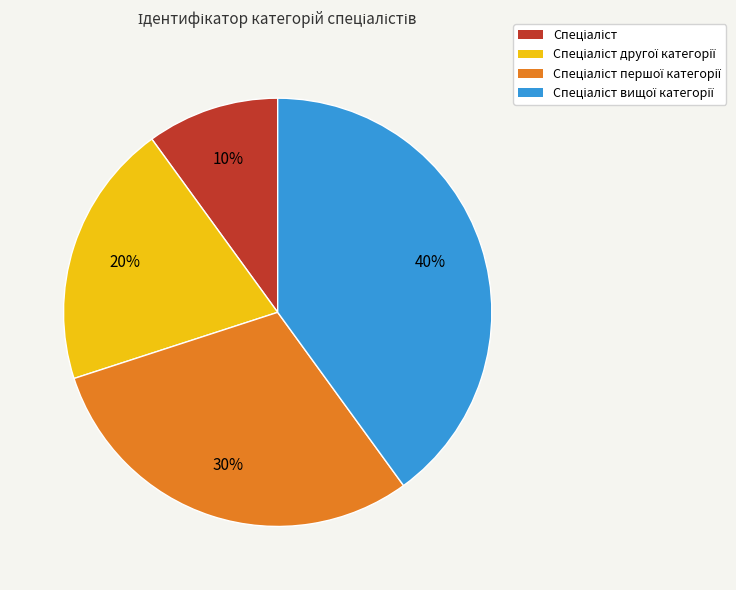

To the nearest percent, what is the average slice percentage?

25%